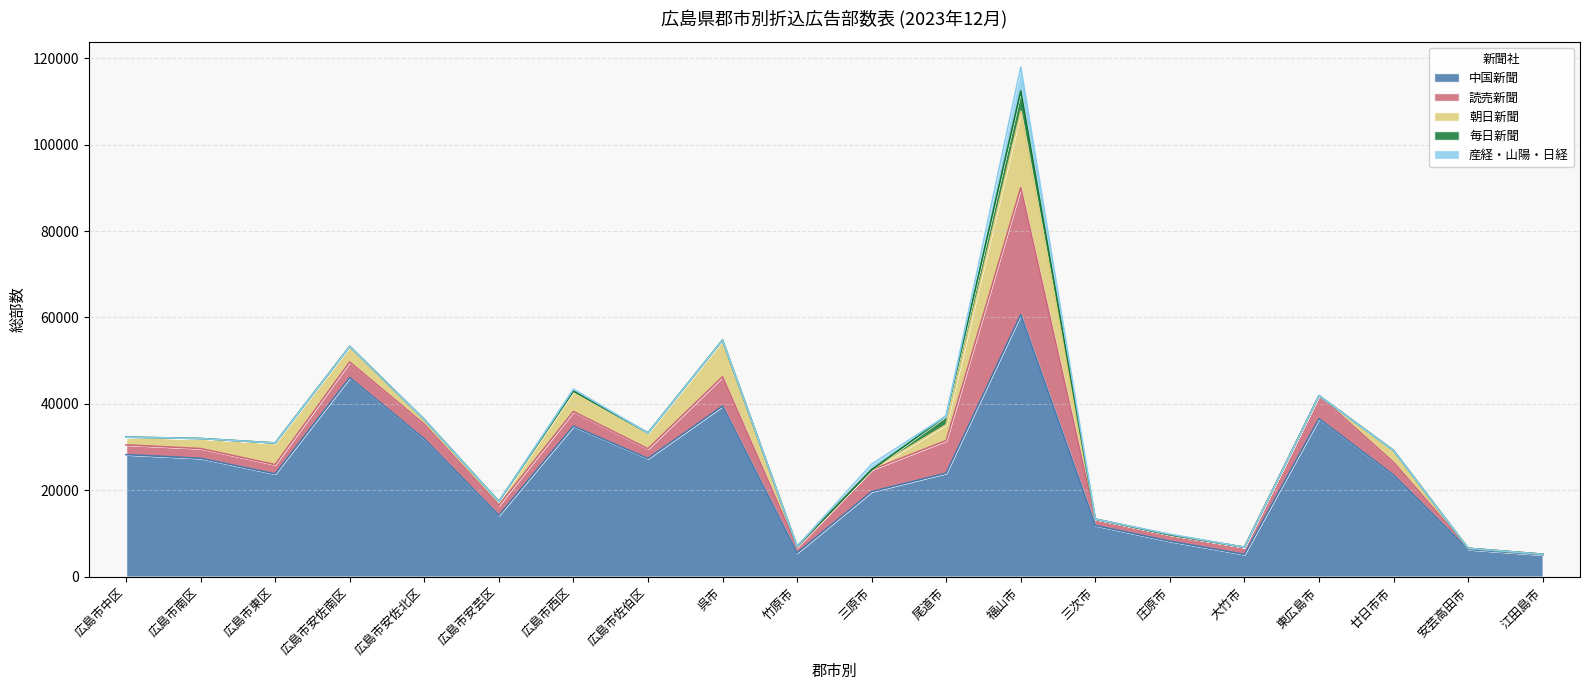

True or false: 読売新聞 and 中国新聞 intersect in this chart.

False